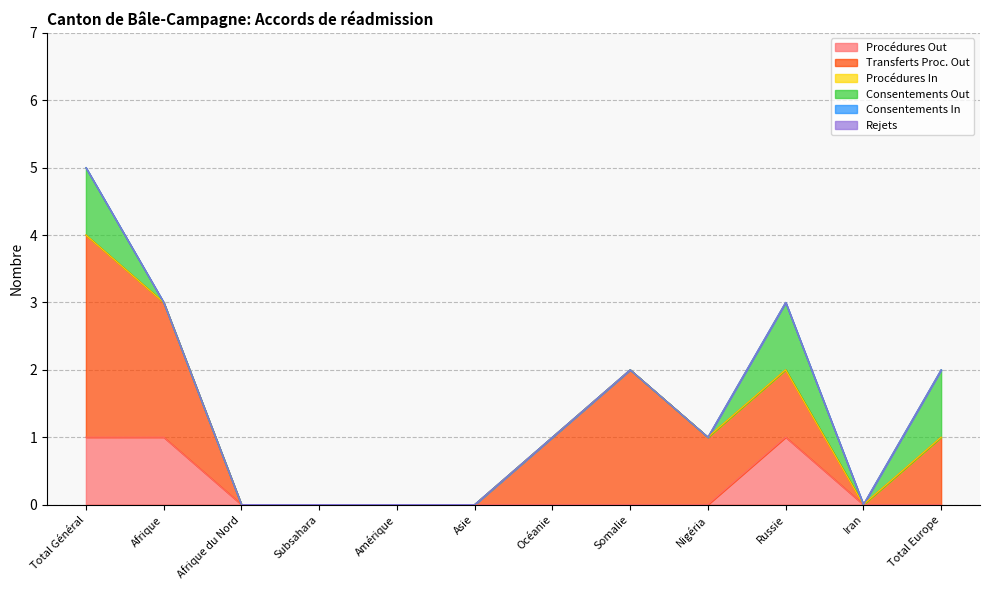

In Consentements Out, how many points are lower than both neighbors (excluding endpoints)?

1